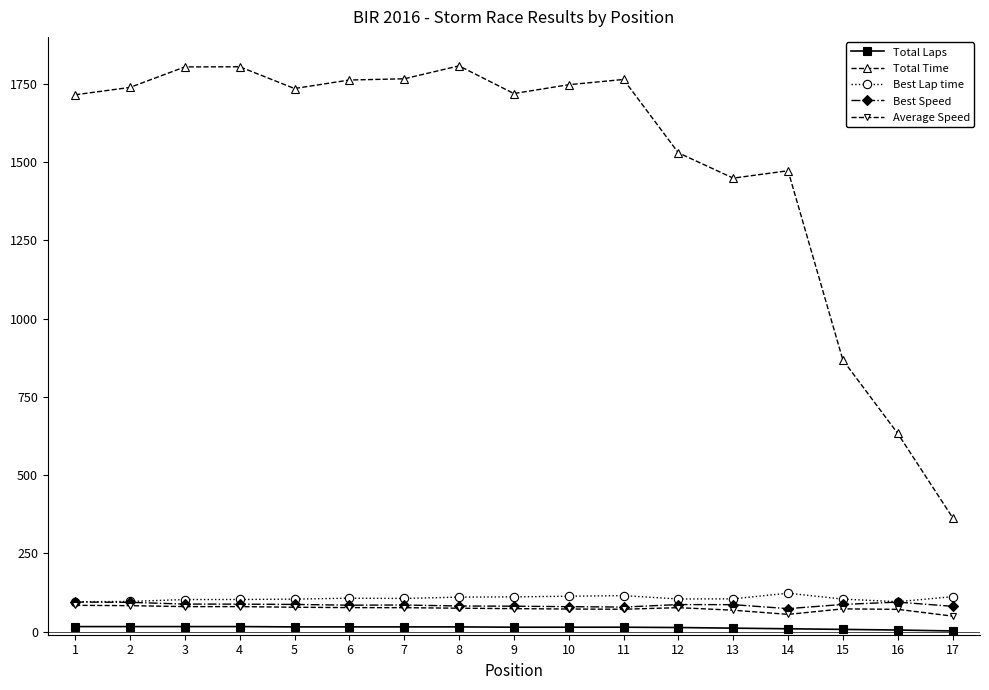

Is the value of Total Laps at 12 greater than the value of Total Time at 4?

No